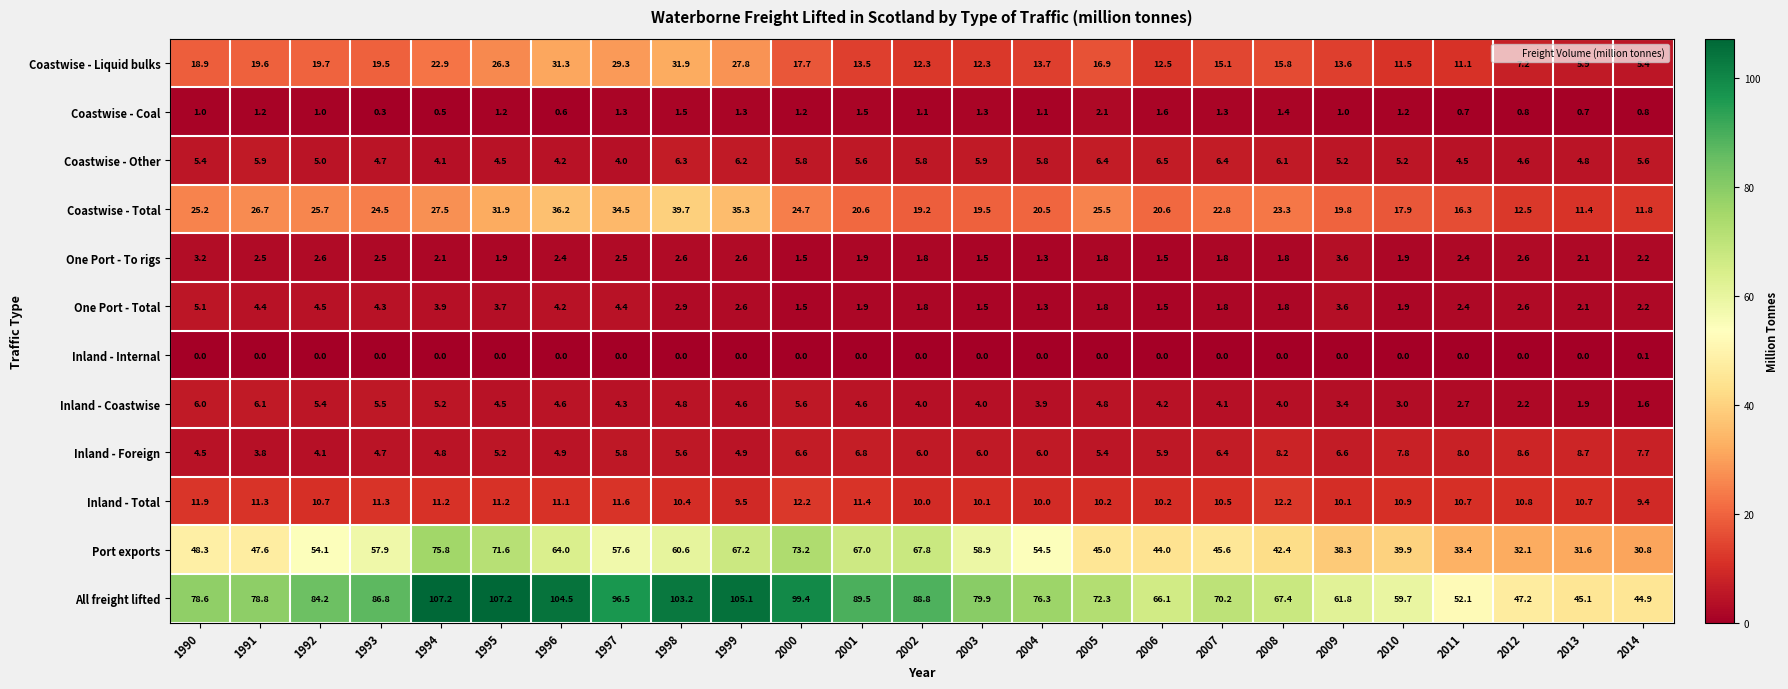

At which label does Inland - Foreign first exceed 6?

2000